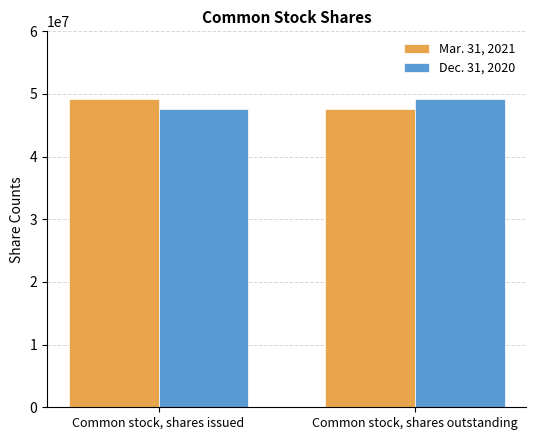

What is the spread (max minus min) of values at Common stock, shares outstanding?

1645135